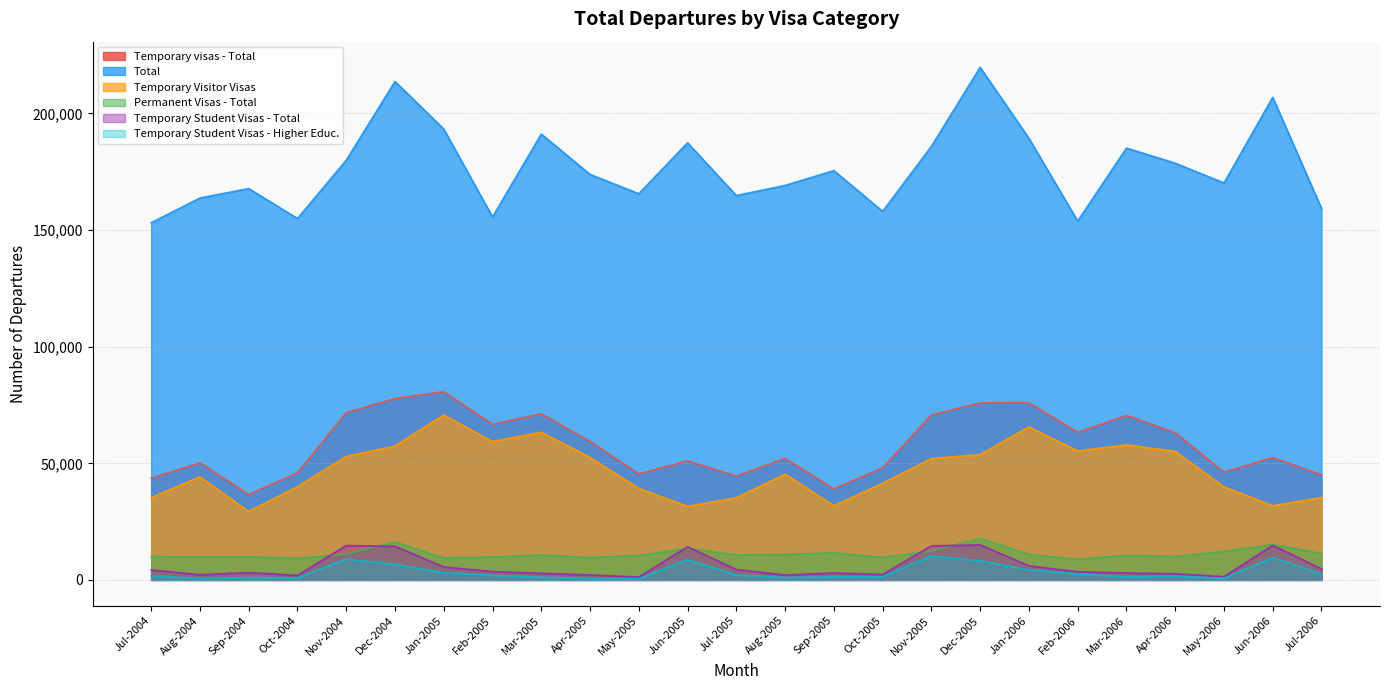

What is the average value of the Temporary Student Visas - Total series?

5915